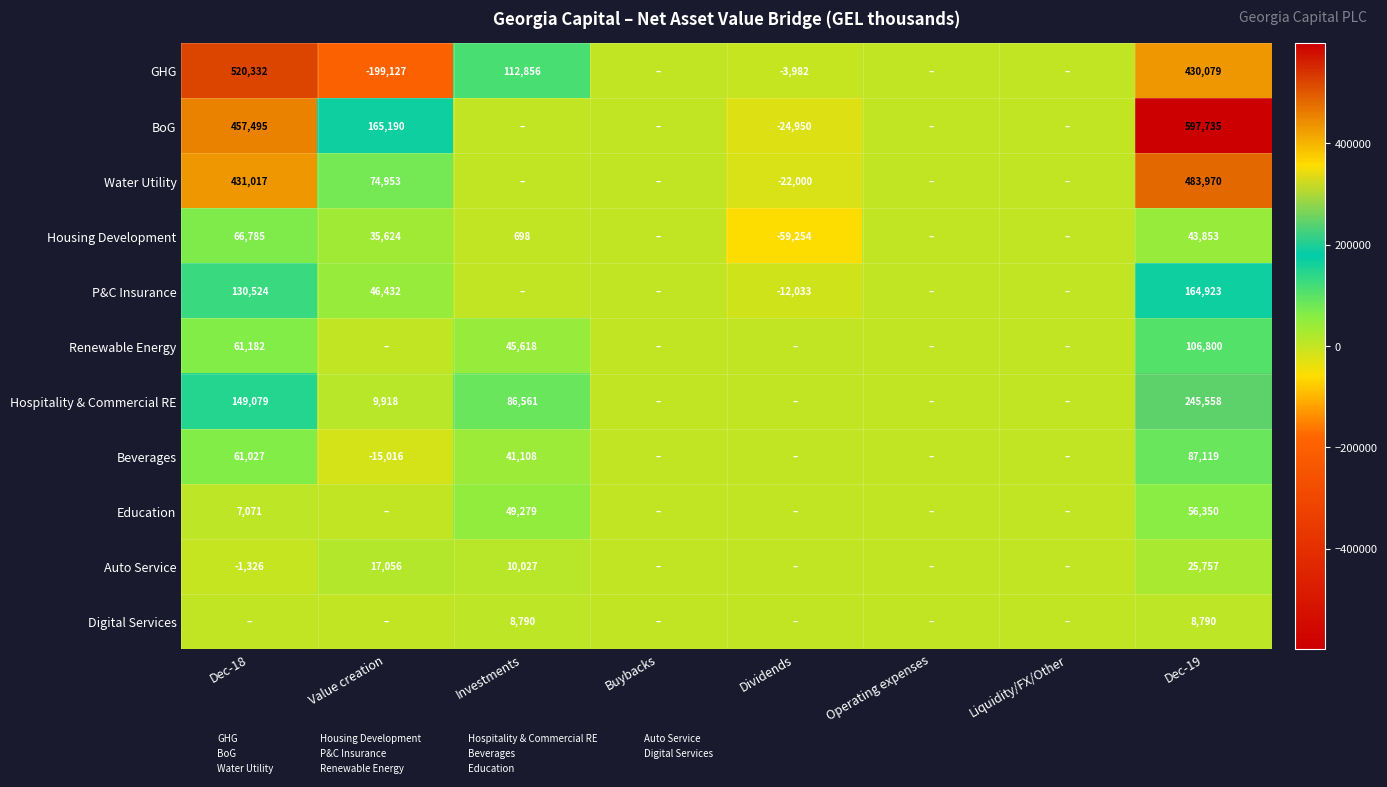

True or false: Hospitality & Commercial RE has a value of 86561 at Investments.

True